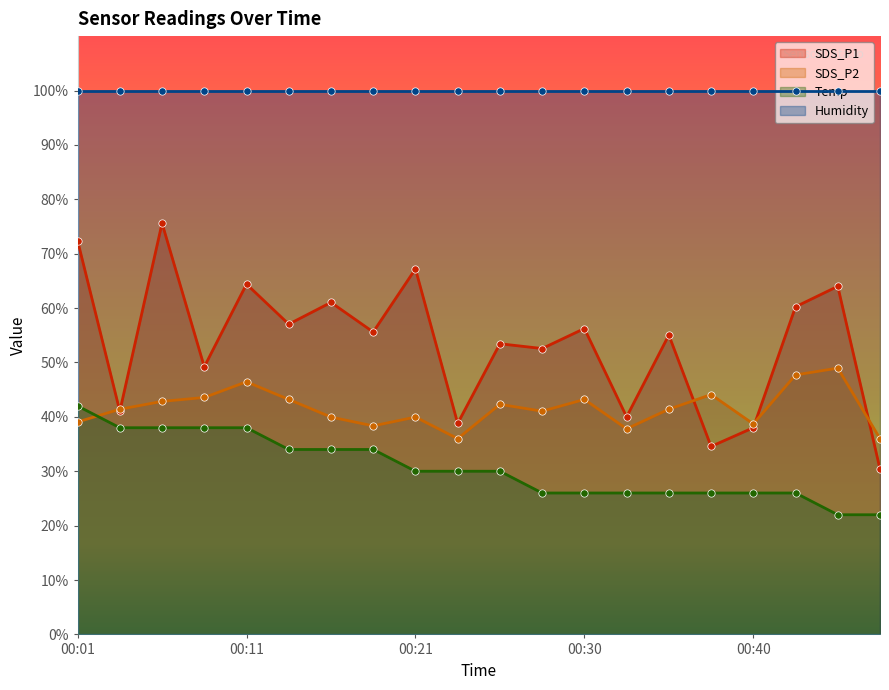

True or false: SDS_P1 and Temp intersect in this chart.

False